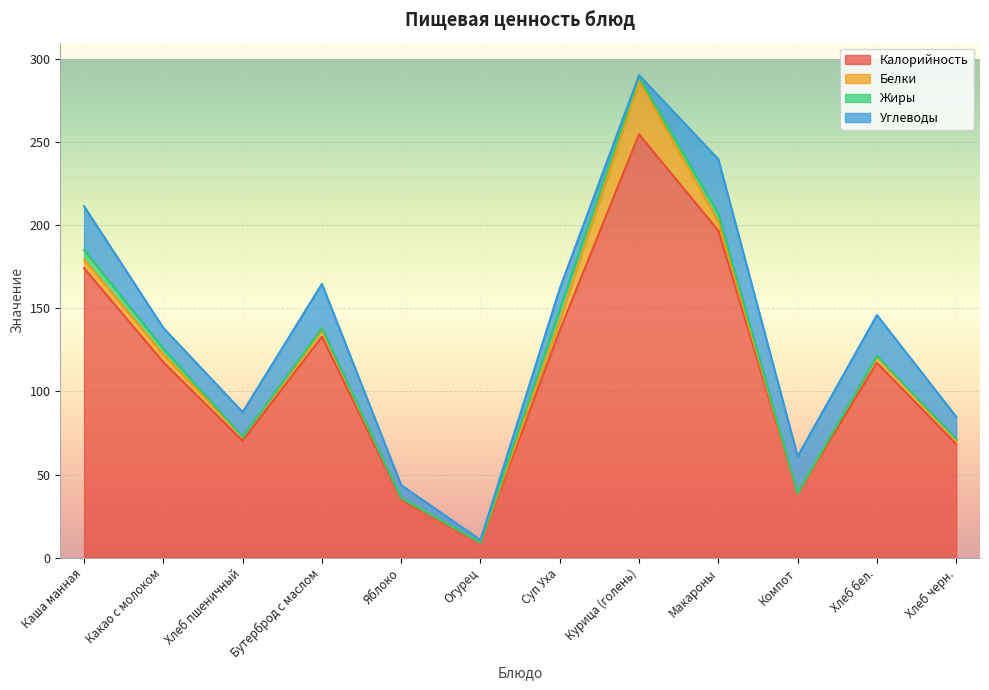

Which label corresponds to the smallest value in the chart?

Компот